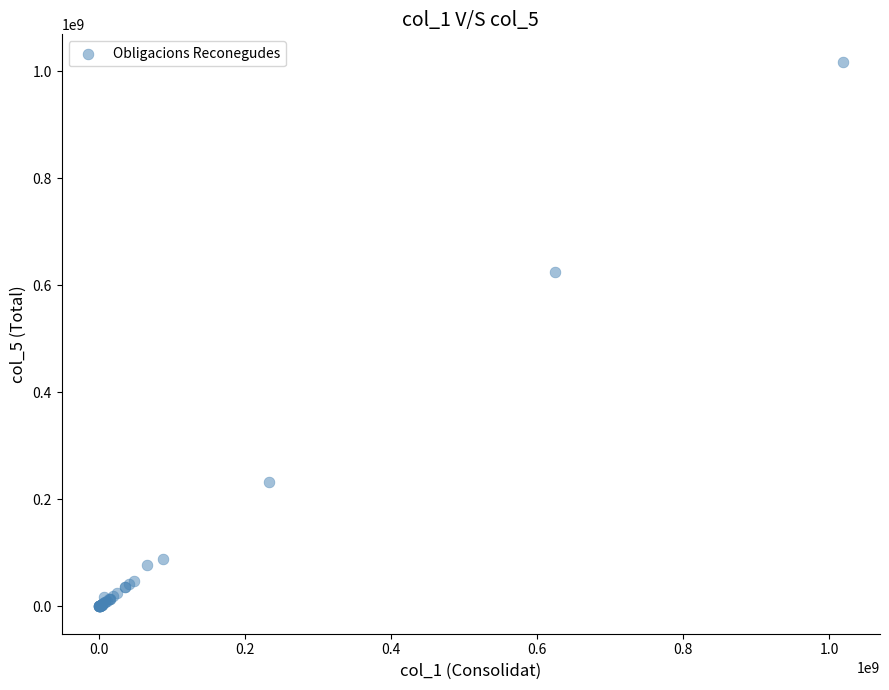

What Y value in the scatter plot is closest to 509240526?

624432128